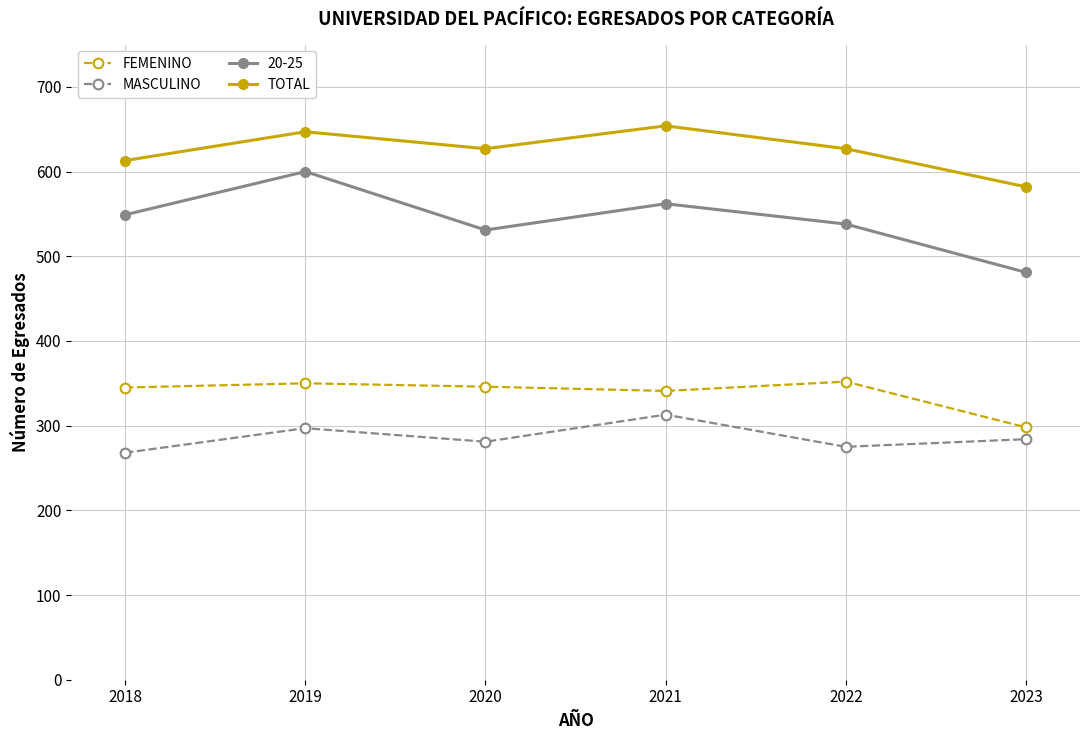

Where is the first local minimum for 20-25?

2020